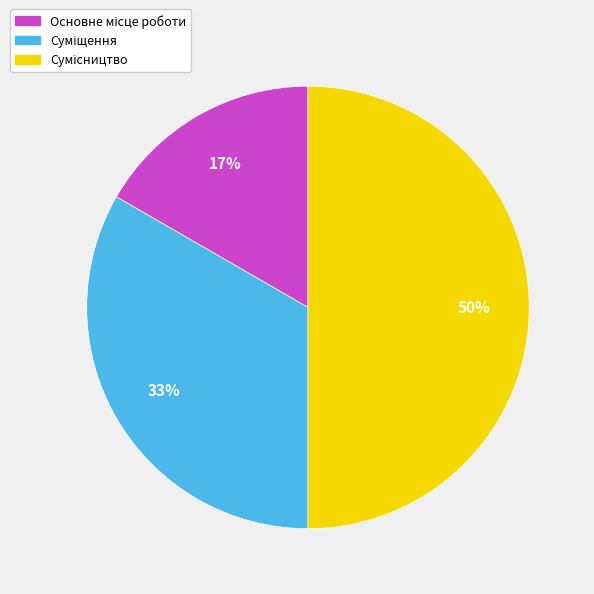

To the nearest percent, what is the difference between the largest and smallest slice percentages?

33%